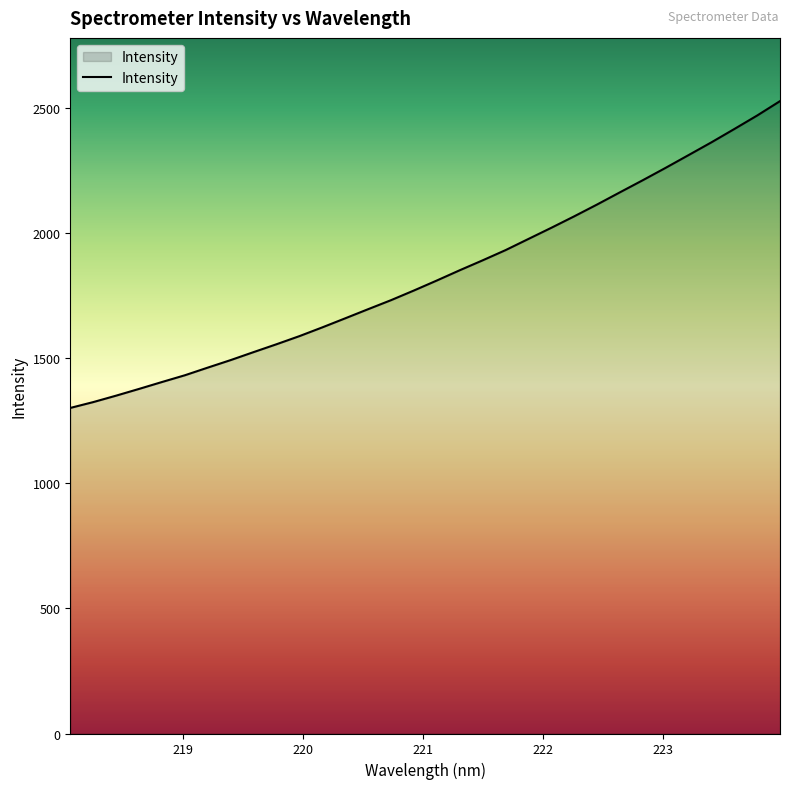

What is the minimum value shown in the chart?

1300.9